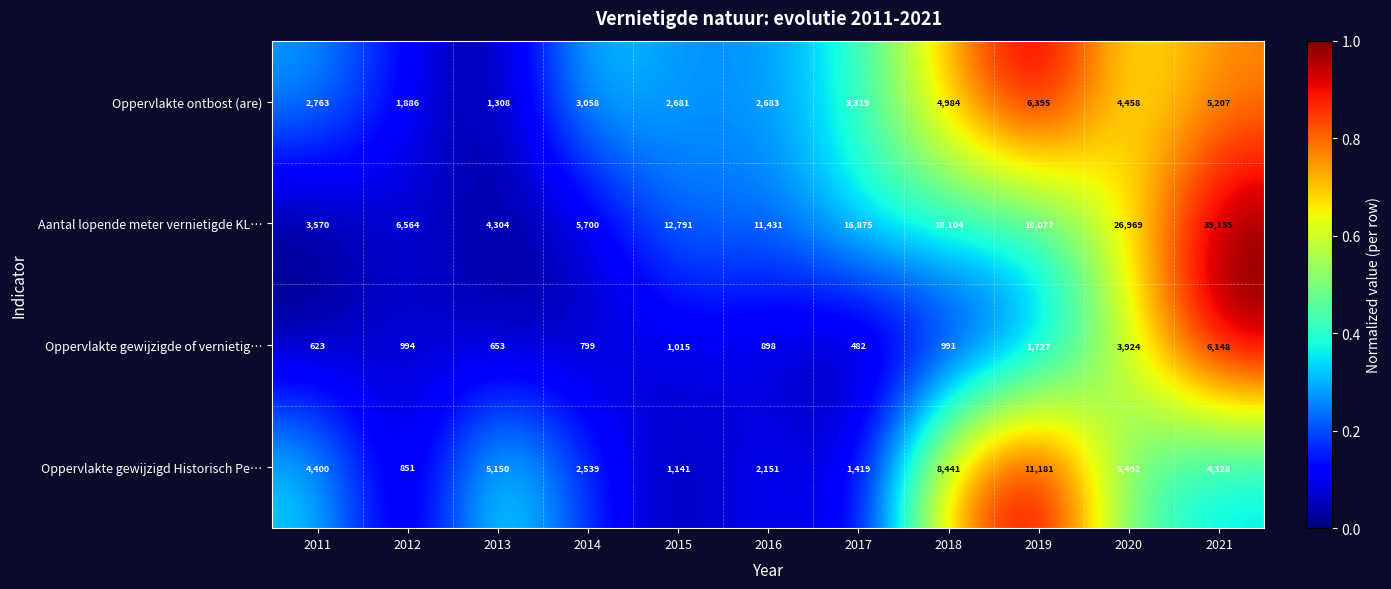

At which category is the sum across all series the highest?

2021